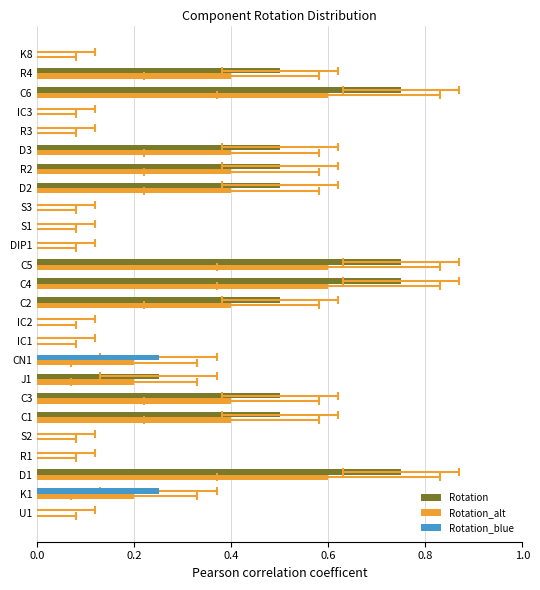

At J1, list the series in order from largest to smallest.

Rotation, Rotation_alt